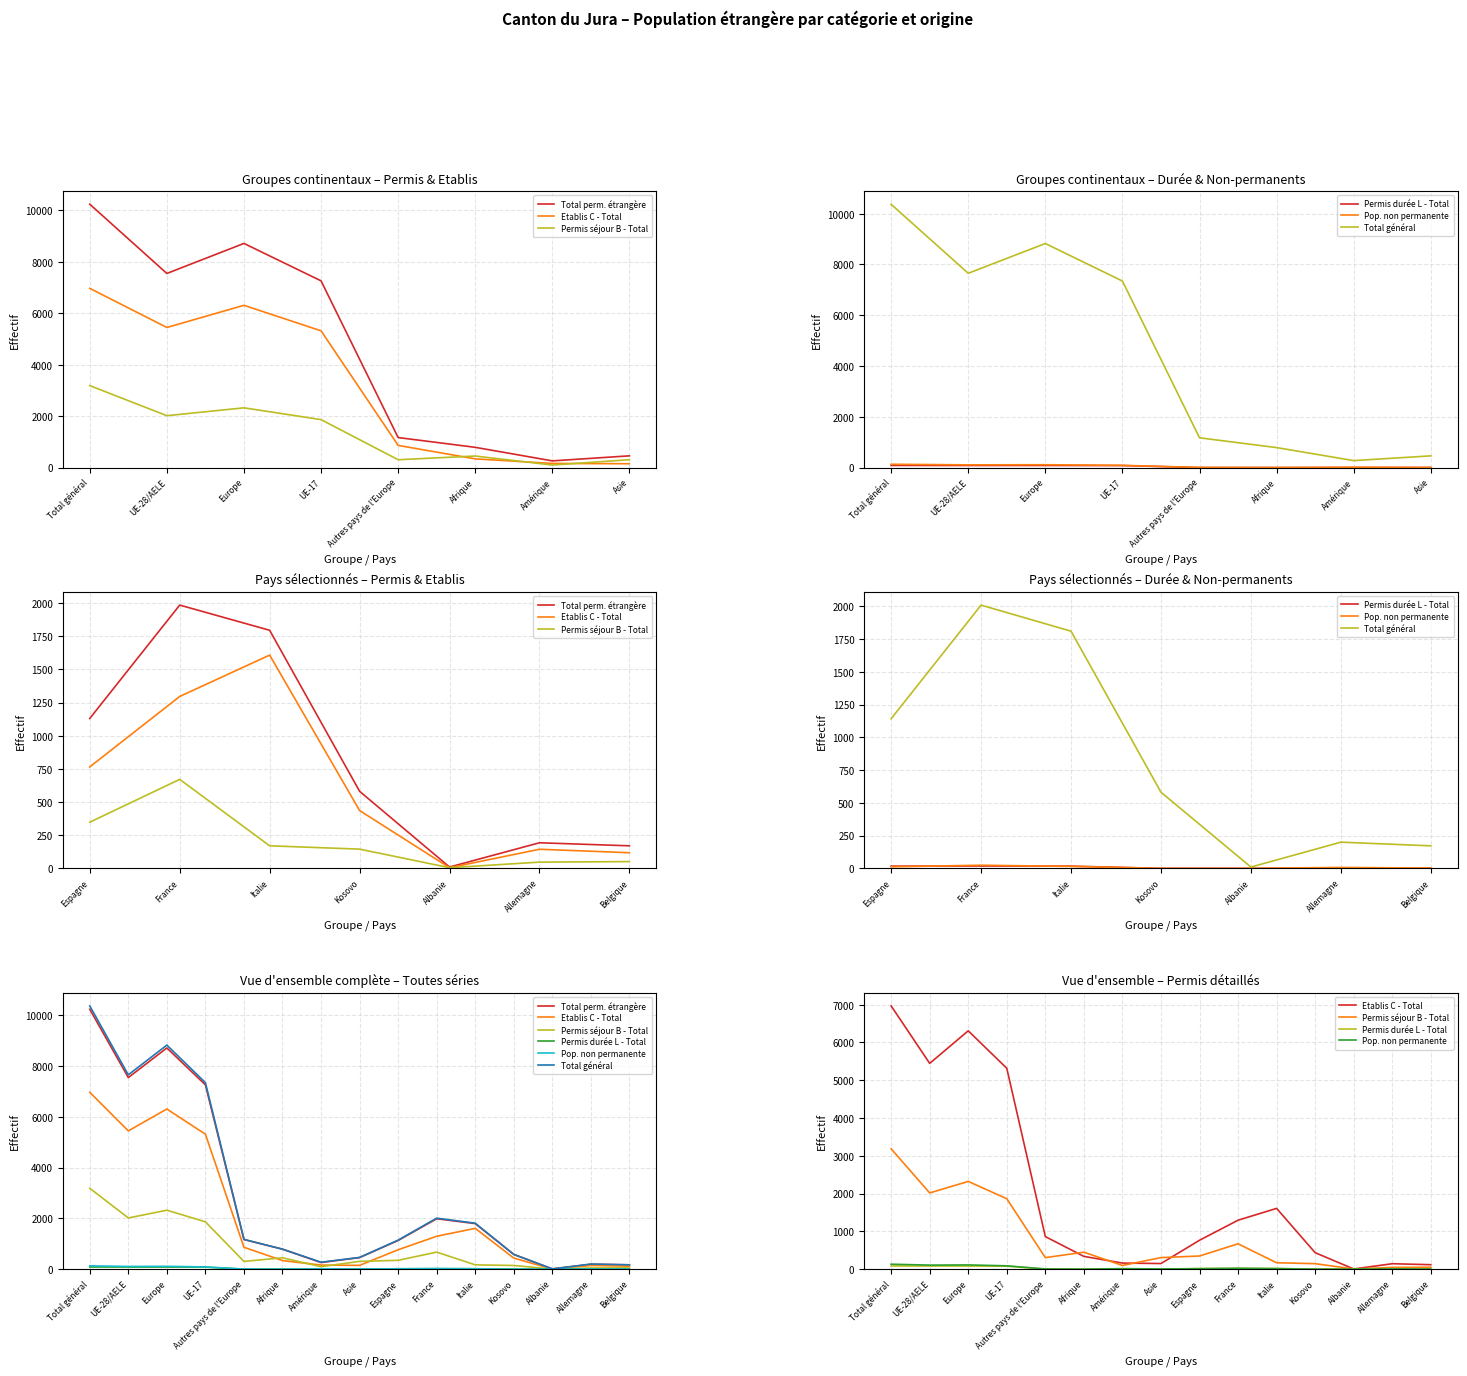

At which category is the sum across all series the highest?

Total général